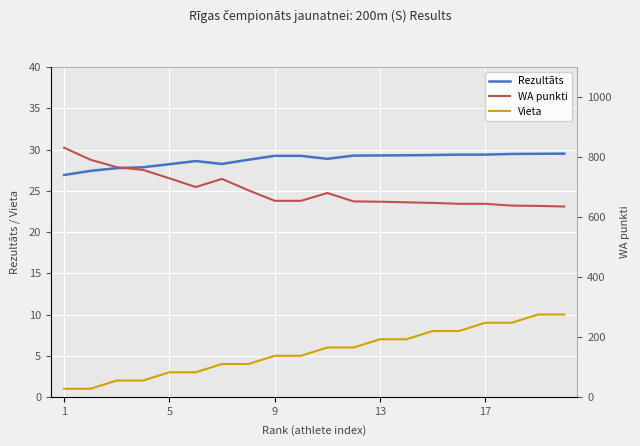

Which series has the largest total across all categories?

WA punkti